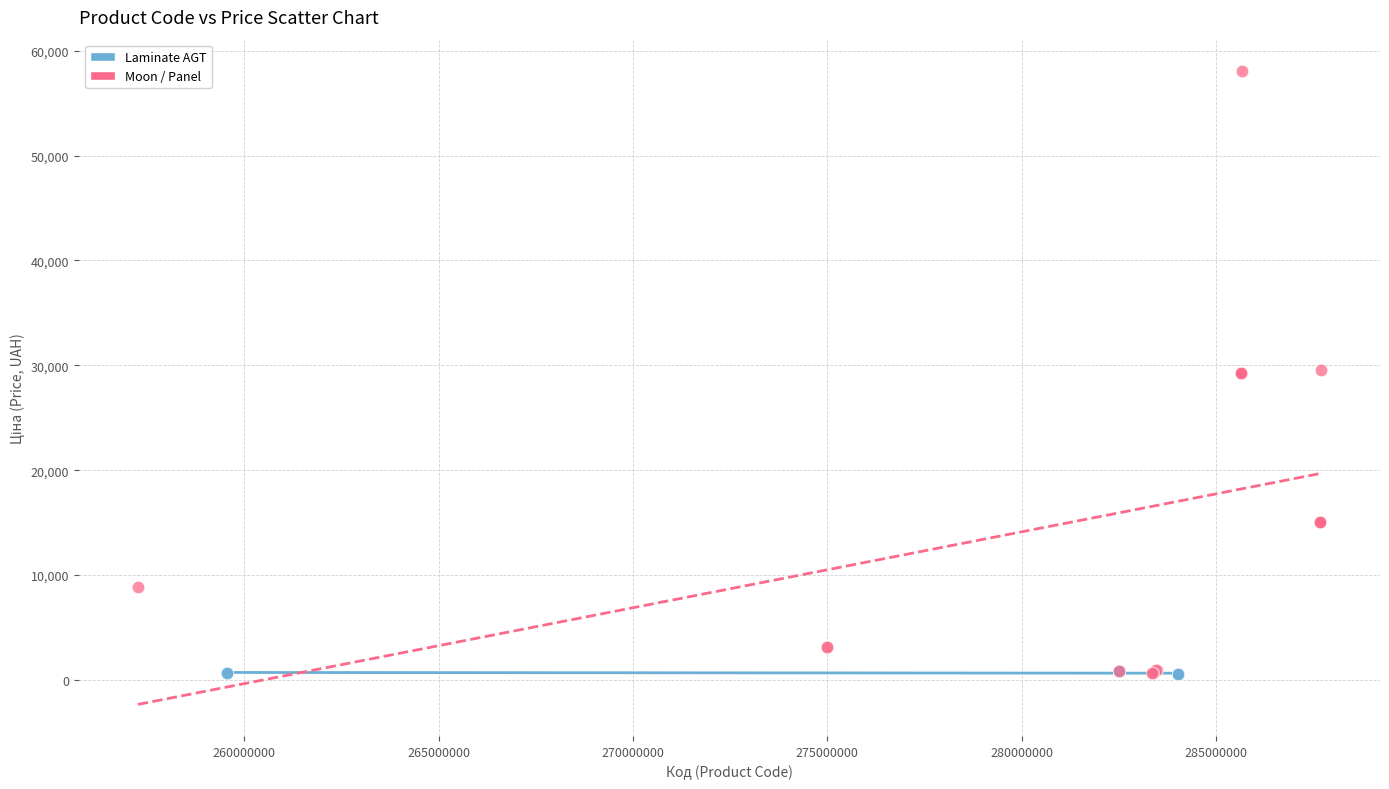

Which series contains the highest Y value?

Moon / Panel